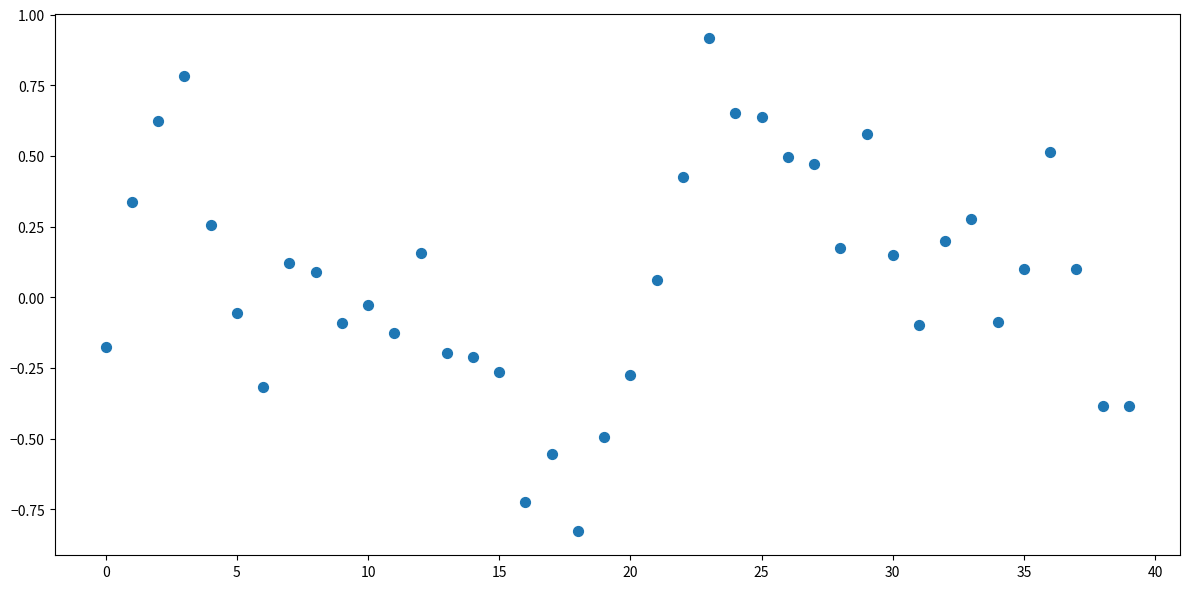

What is the range of Y values (max minus min)?

1.7